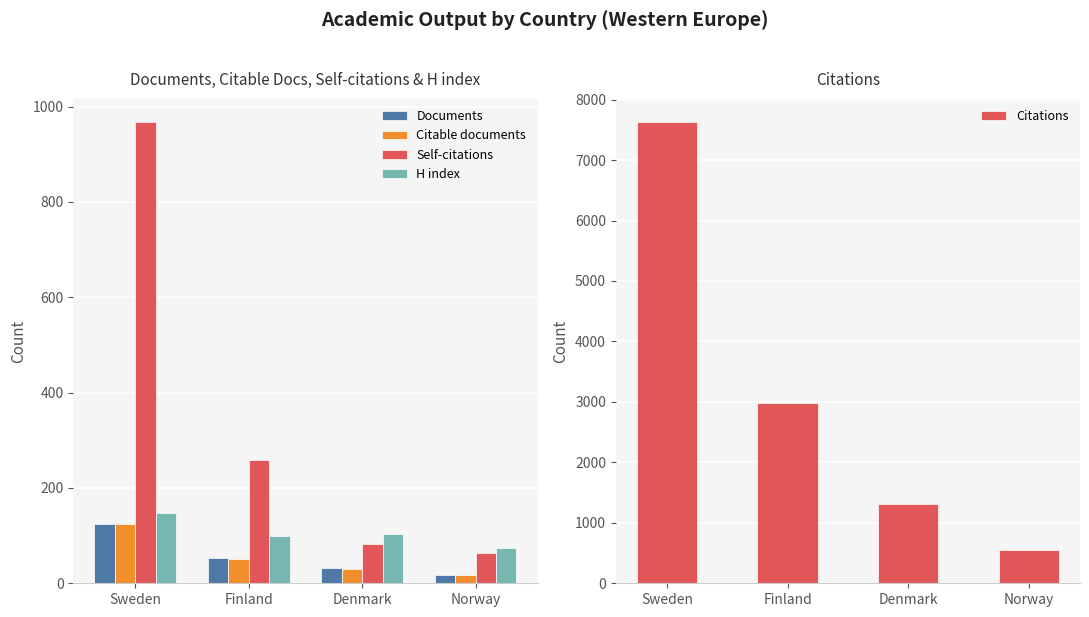

Count the Citable documents values in the range 31 to 125.

3